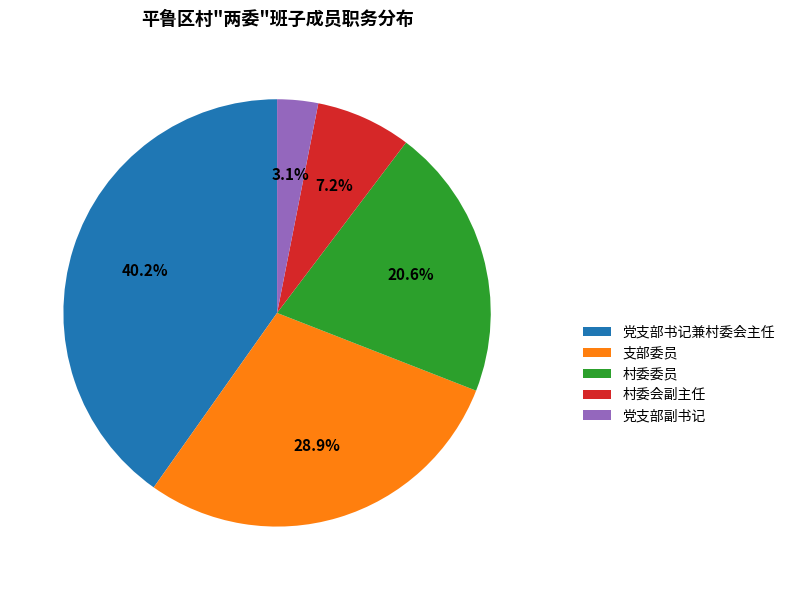

Does 村委会副主任 represent more than half of the total?

No